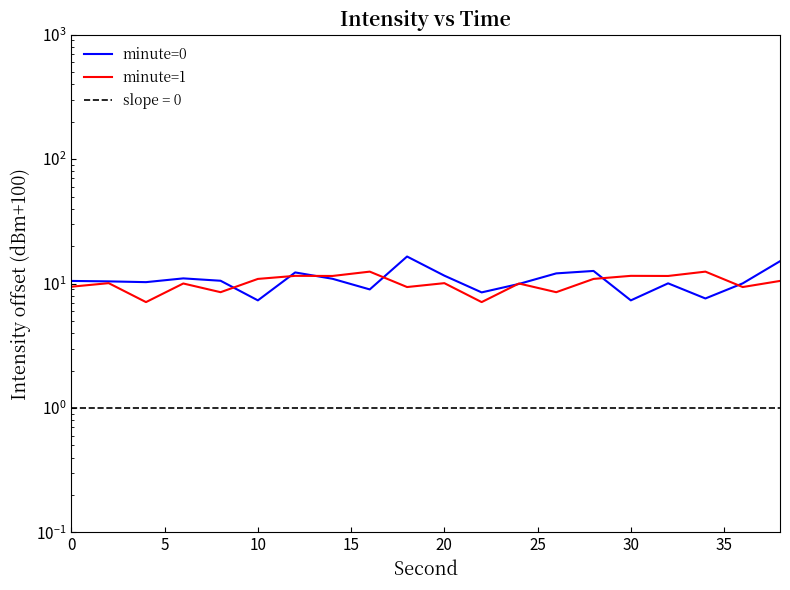

Which series has the largest total across all categories?

minute=0